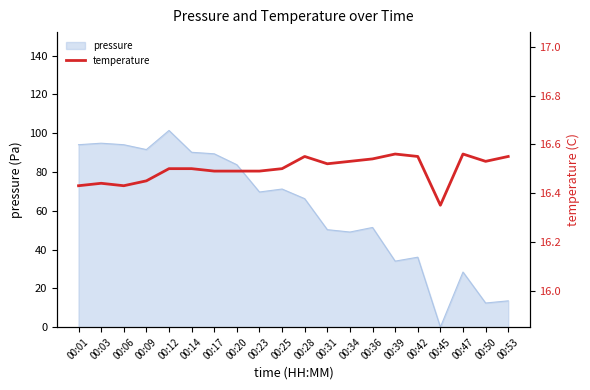

The chart shows a value of 11.5 at 00:28. True or false?

False